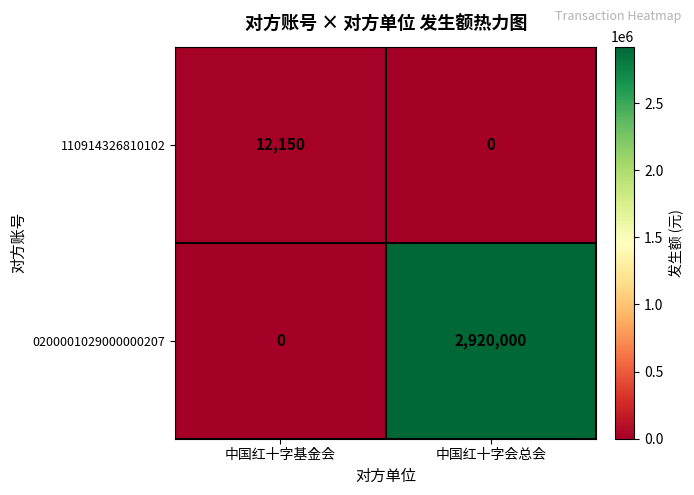

What is the approximate value of 110914326810102 at 中国红十字基金会?

12150